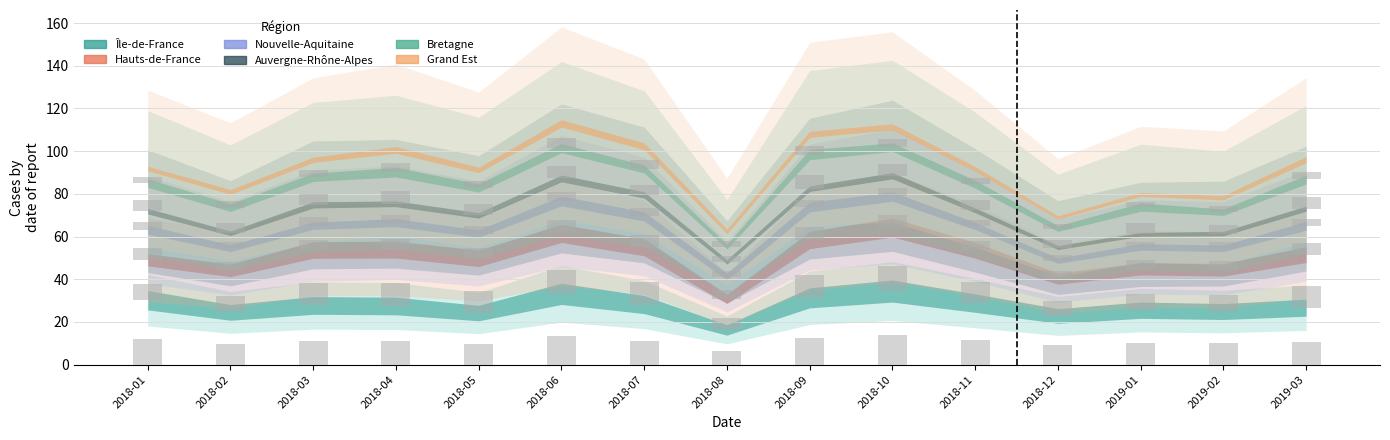

At which category is the sum across all series the highest?

2018-06